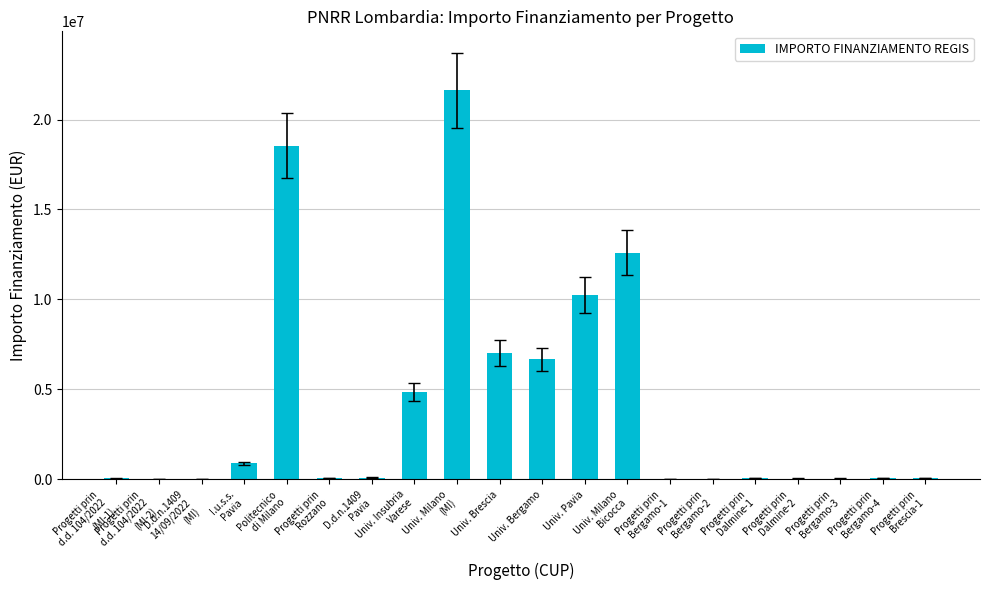

What is the greatest value displayed?

21615132.0